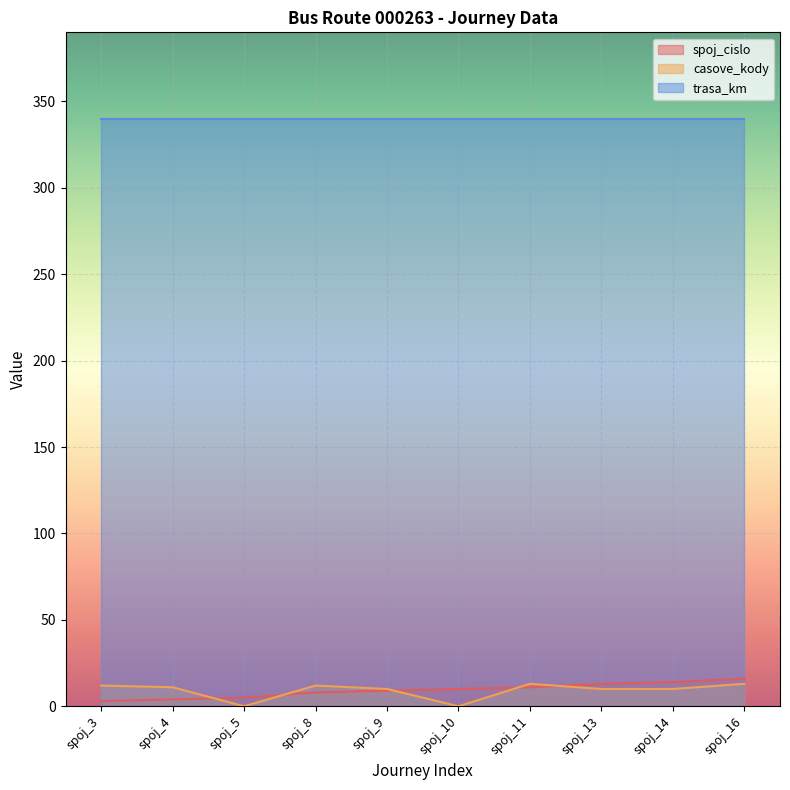

True or false: spoj_cislo has a value of 2 at spoj_3.

False